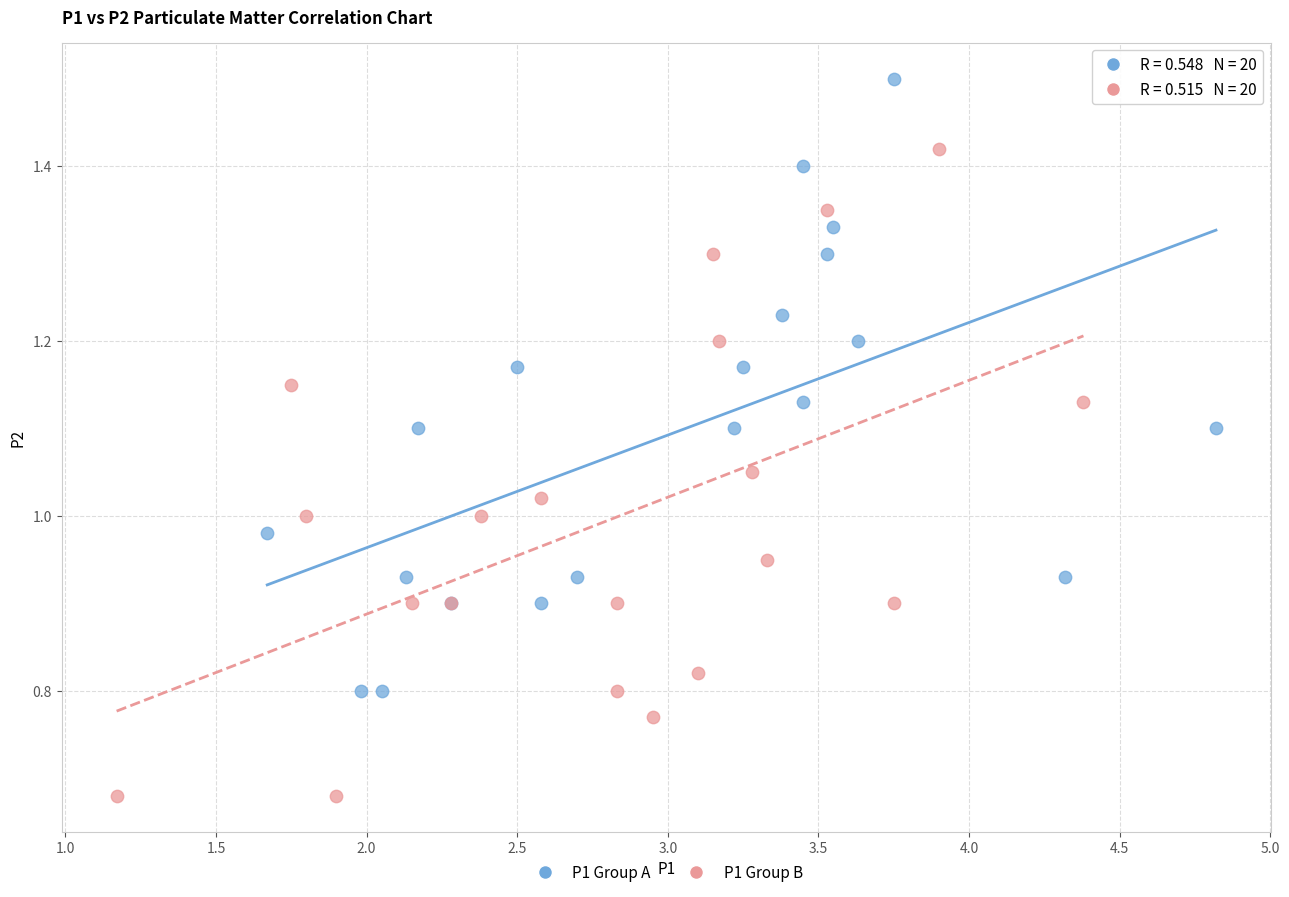

Which series has the widest spread of Y values?

P1 Group B